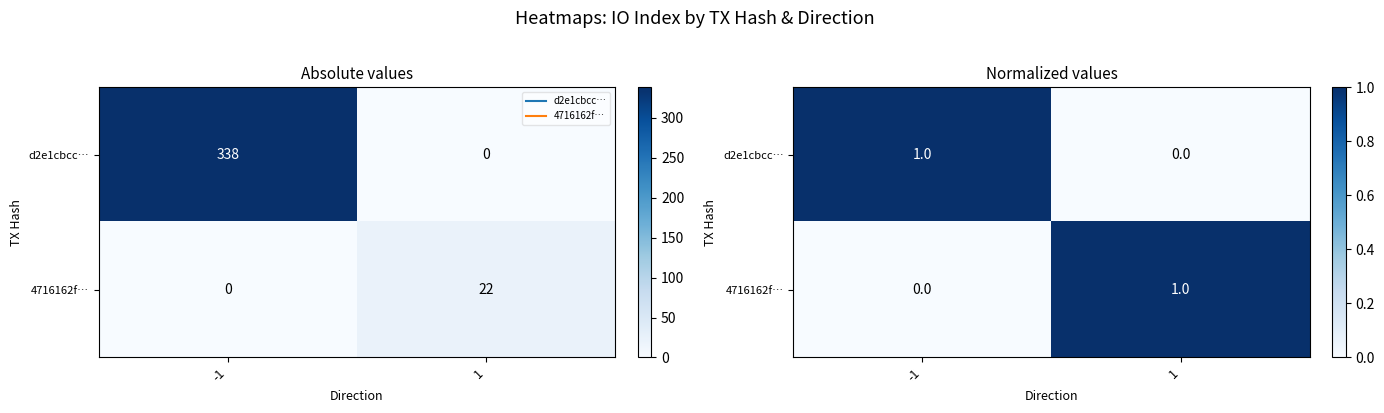

Between 1 and -1, which is larger?

-1